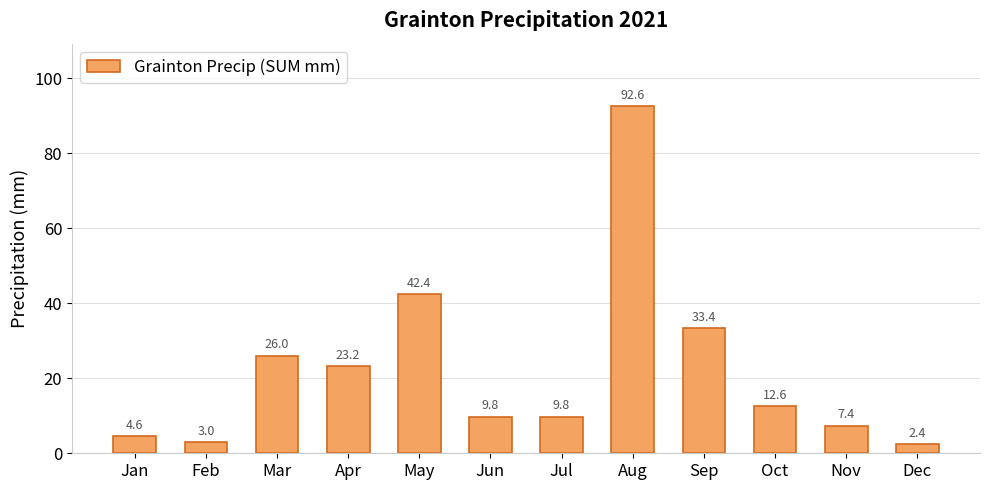

Which has a higher value, Oct or Sep?

Sep